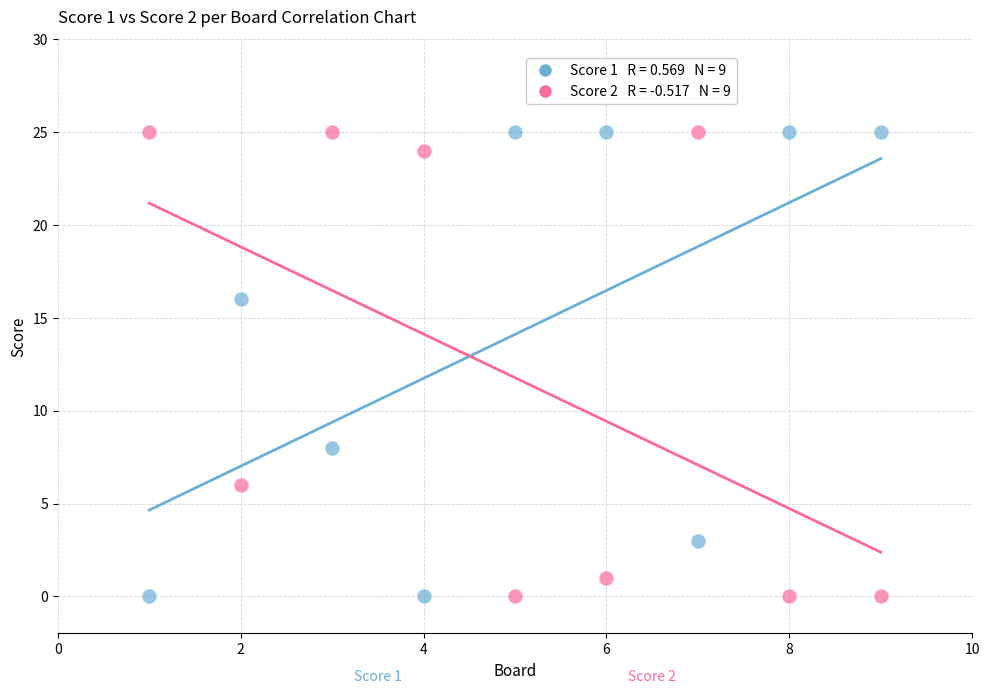

Across all data points, what is the range of X values (max minus min)?

8